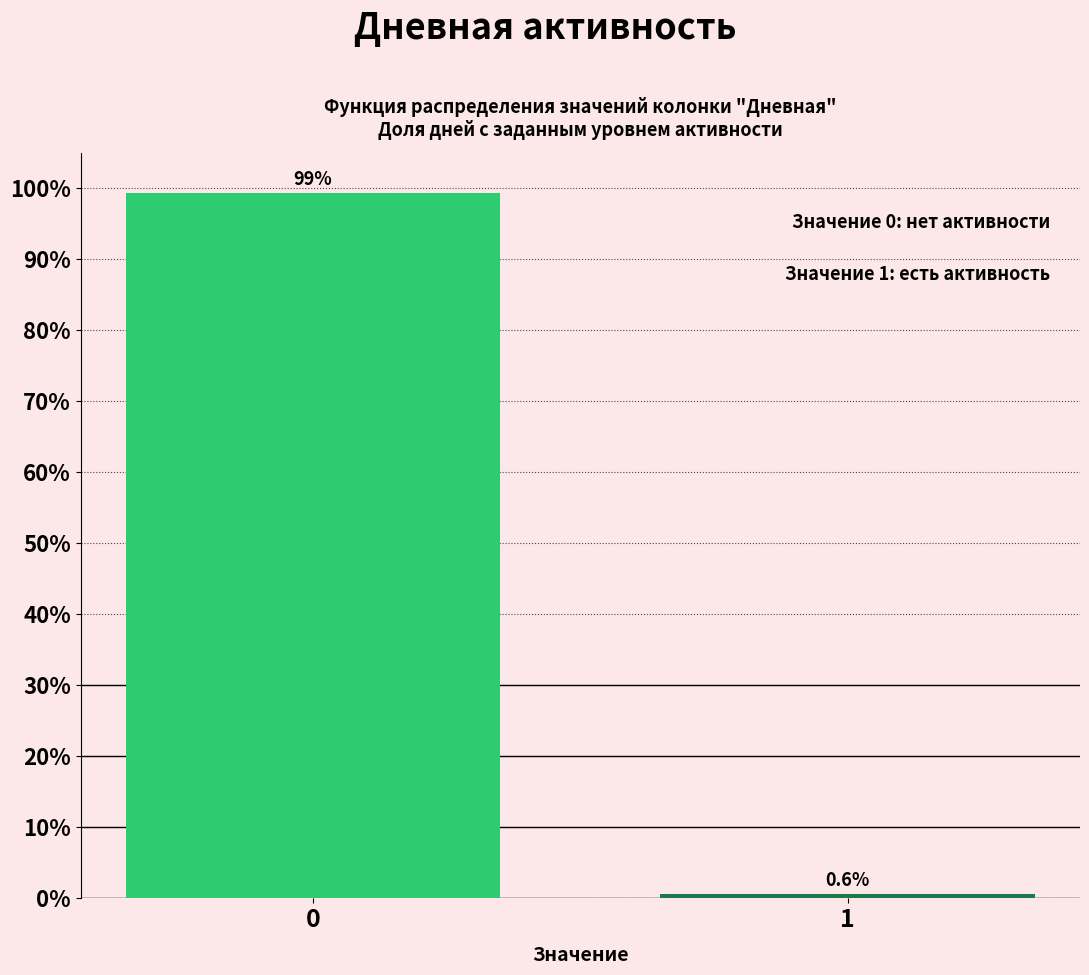

Reading right to left, what are all the values shown in this chart?

1=0.6	0=99.4